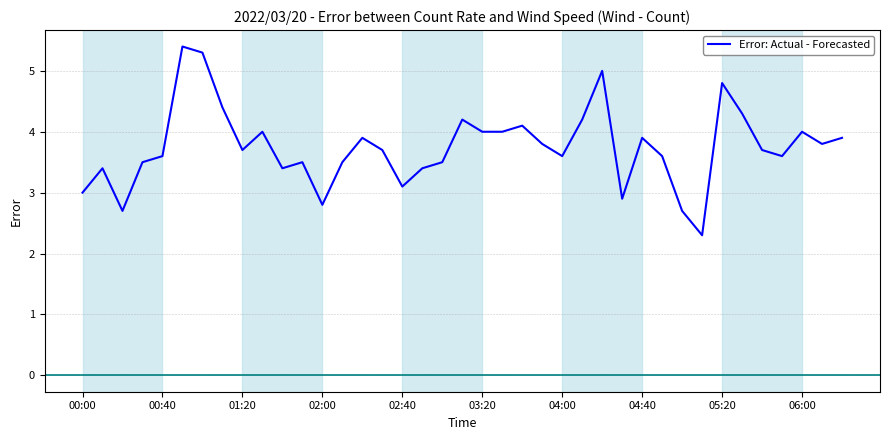

How many interior local valleys (lower than both neighbors) does the data have?

11